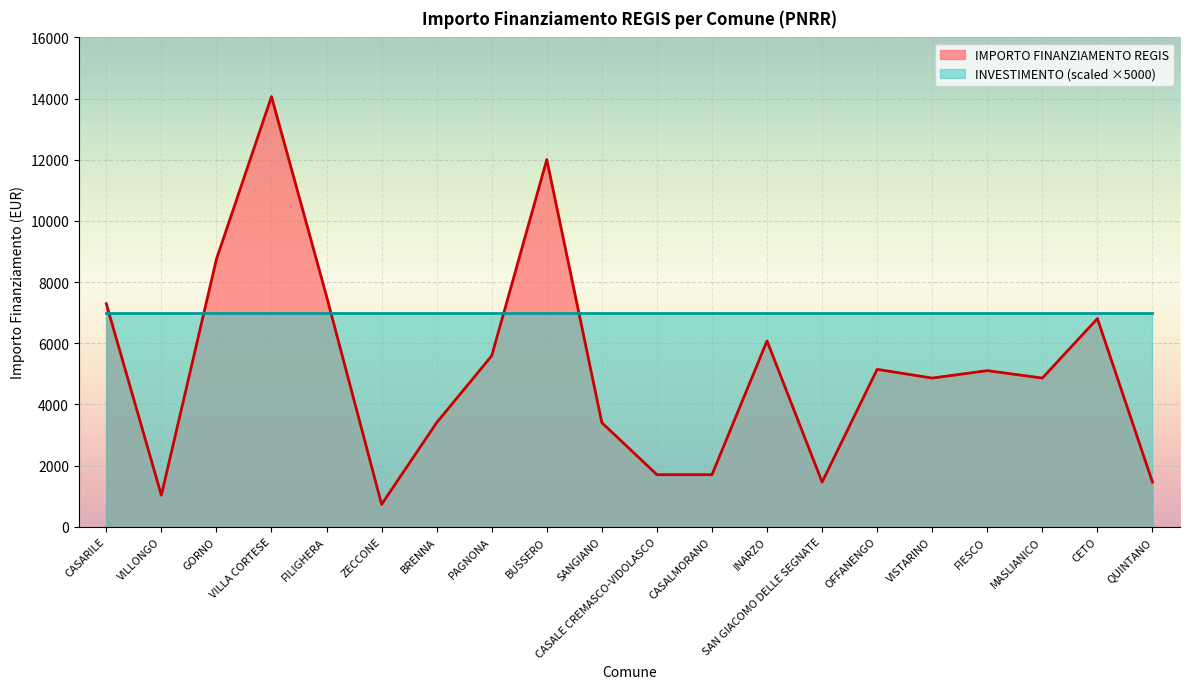

Approximately how many times larger is the value at CETO compared to OFFANENGO?

1.3